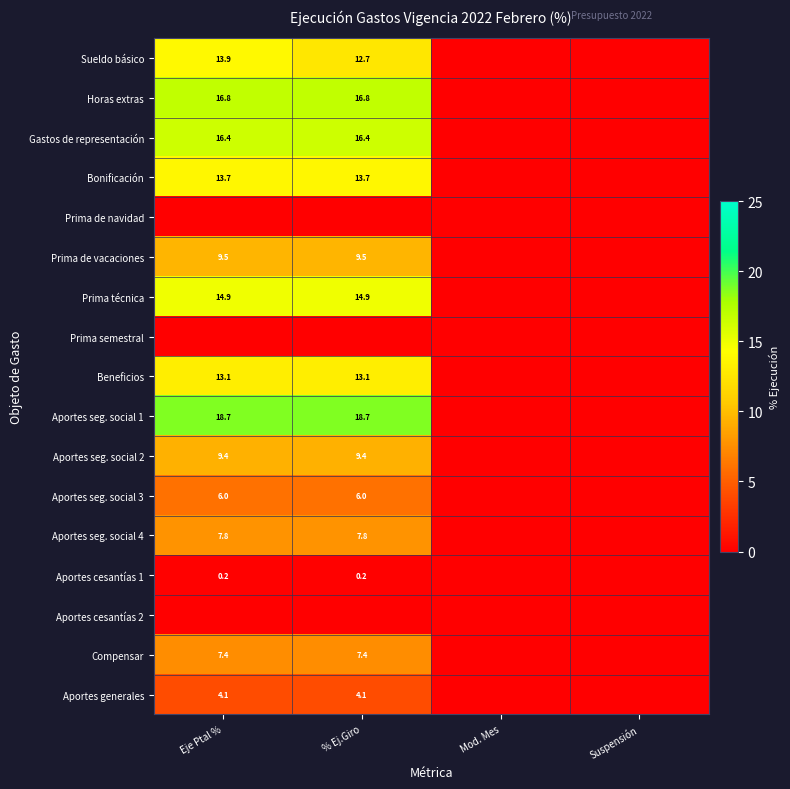

How many series are shown in this chart?

17